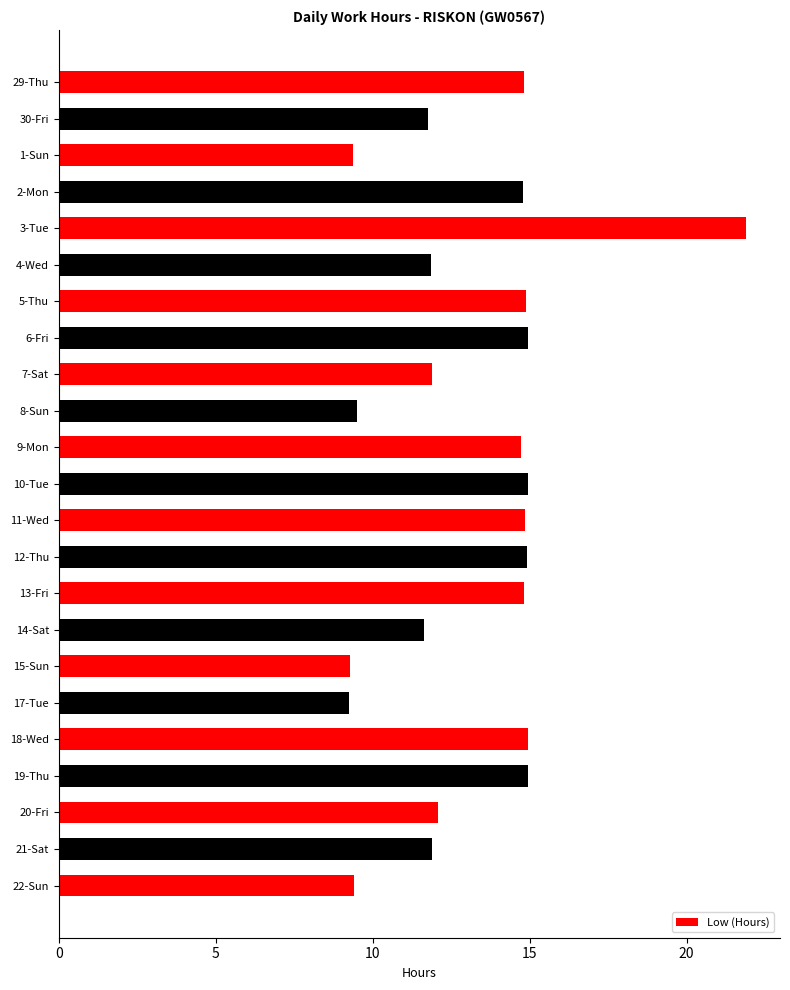

What is the approximate value at 20-Fri?

12.1